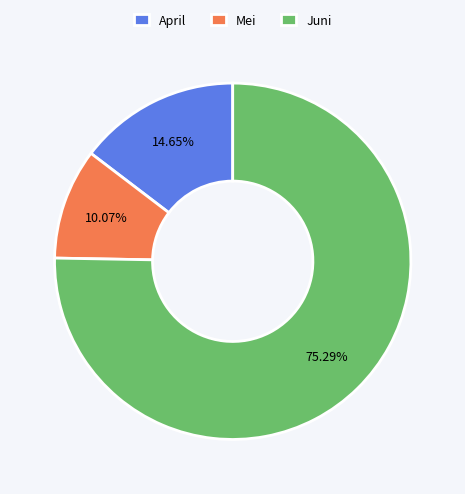

To the nearest percent, what is the combined percentage of Mei and Juni?

85%